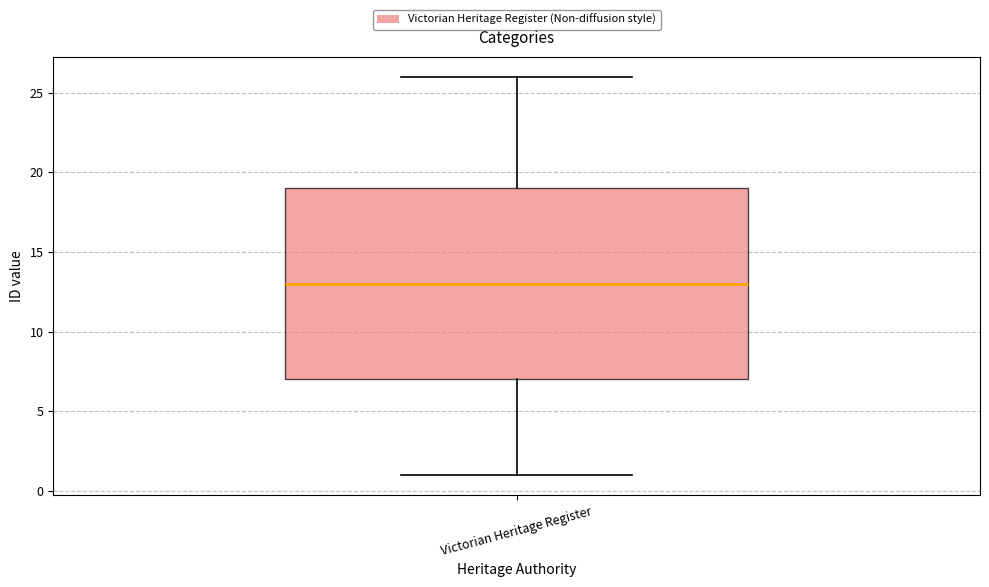

Read this box plot against the y-axis: the position of the median line, the range covered by the box, and the ends of both whiskers. The values are not printed on the chart, so give them approximately, as read against the axis.

median 13, box 7 to 19, whiskers 1 to 26